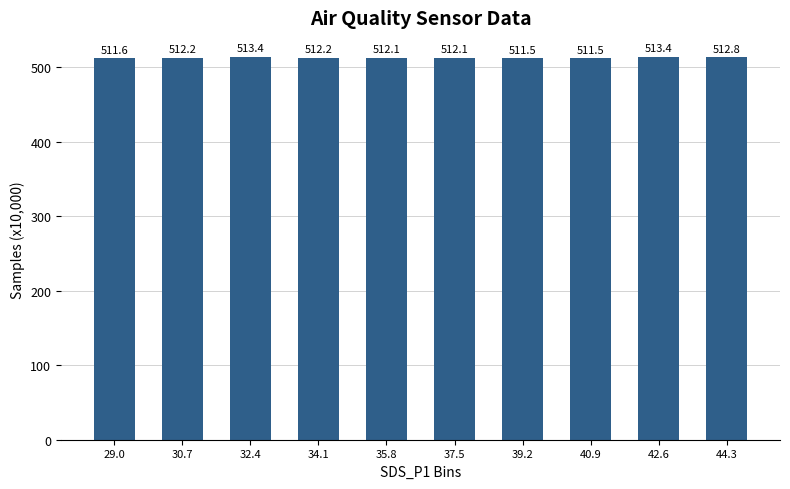

What is the difference between the maximum and minimum values?

1.9